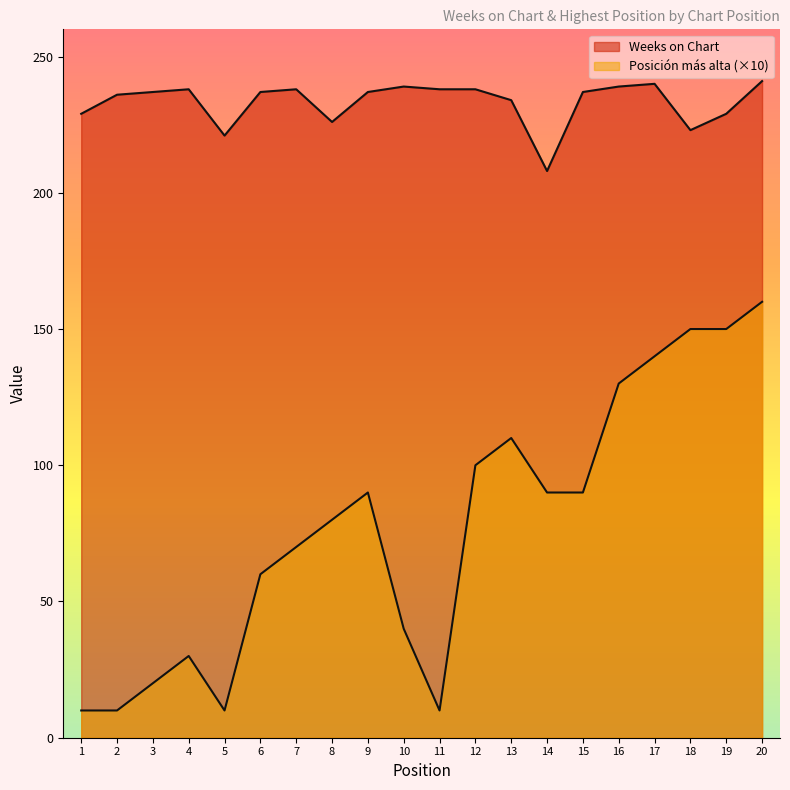

What is the difference between the highest and lowest values at 19?

79